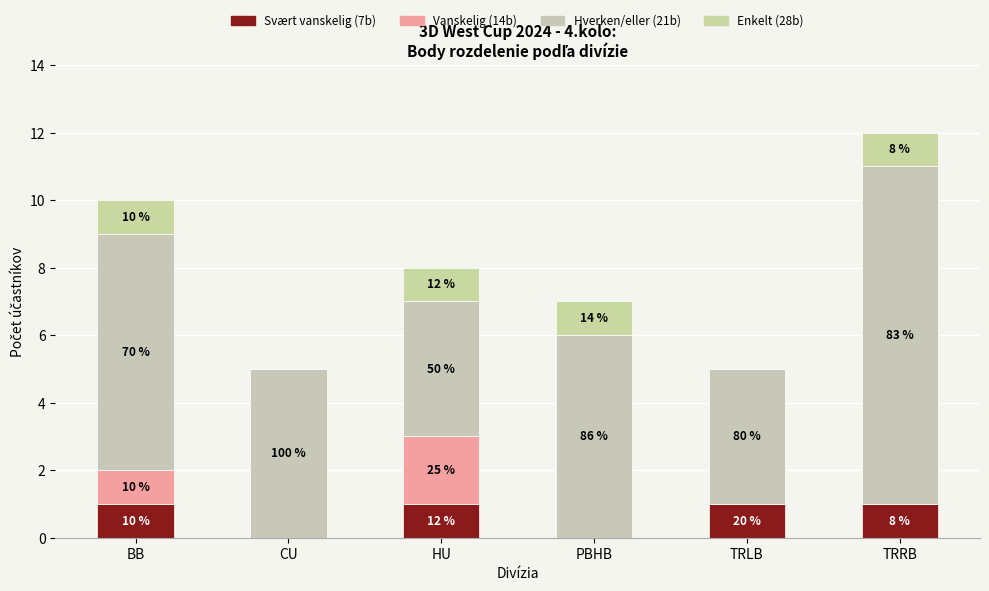

Are the bars grouped side by side (vs. stacked)?

No